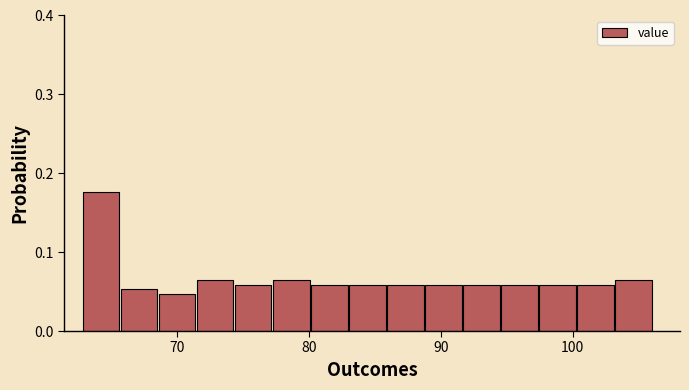

Around what value on the x-axis is the tallest bar? Give the approximate position of its centre, as read against the axis.

64